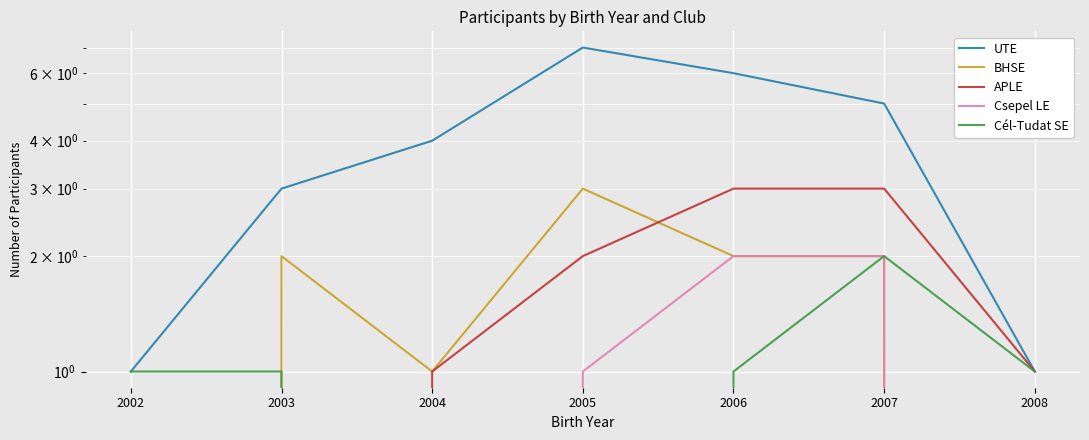

Where does the Cél-Tudat SE series first go above 1?

2007